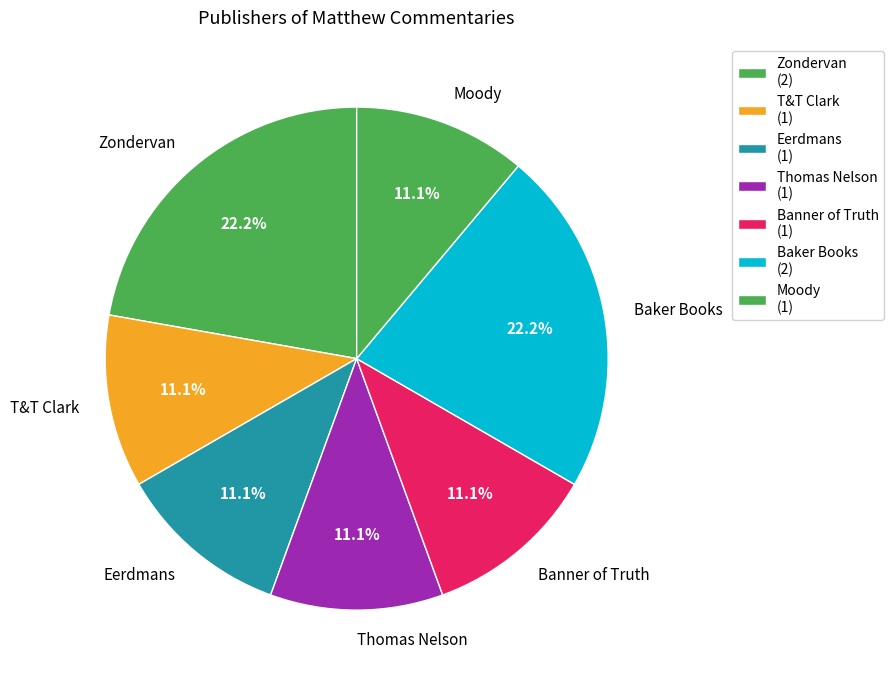

Which has a higher value, Moody or Baker Books?

Baker Books